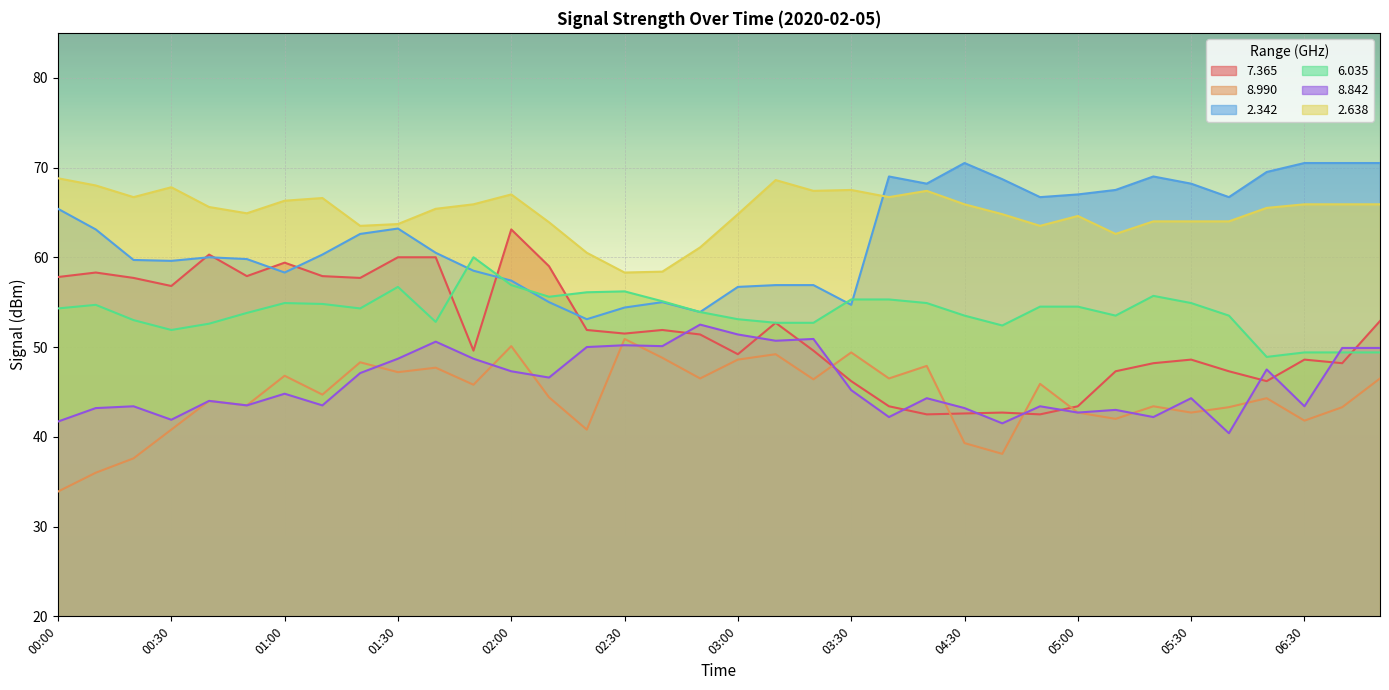

After their last crossing, which series has the higher values:   6.035 or   7.365?

  7.365